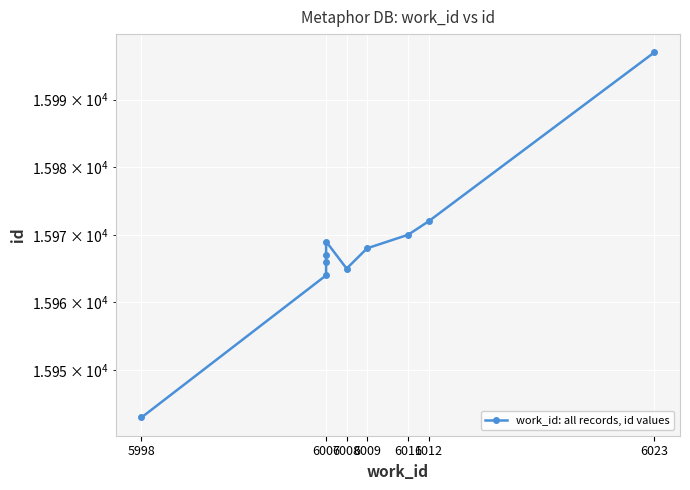

What is the value of the 7th point from the left?

15968